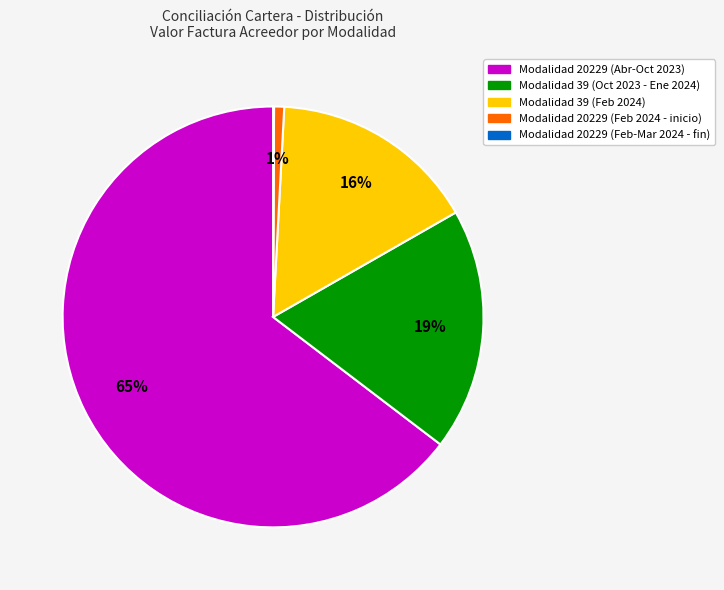

Is there a majority slice in this chart?

Yes